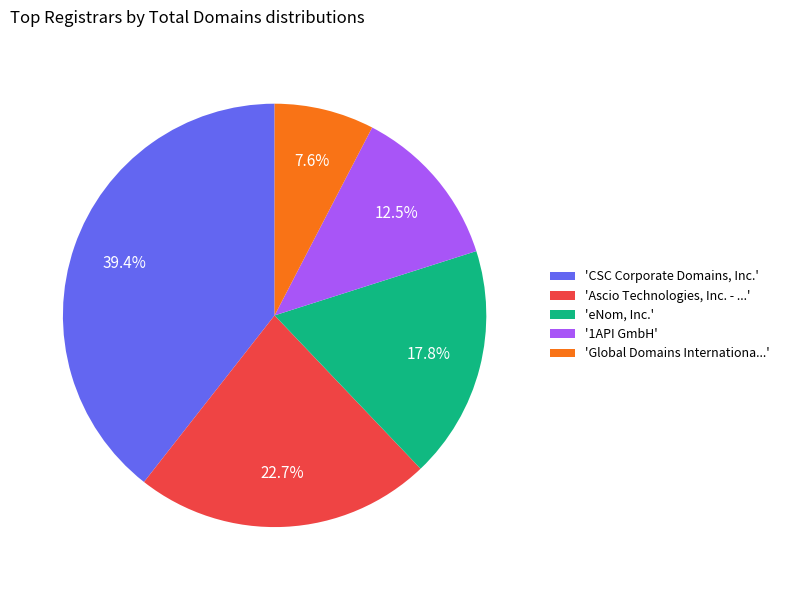

Does any single category account for the majority?

No